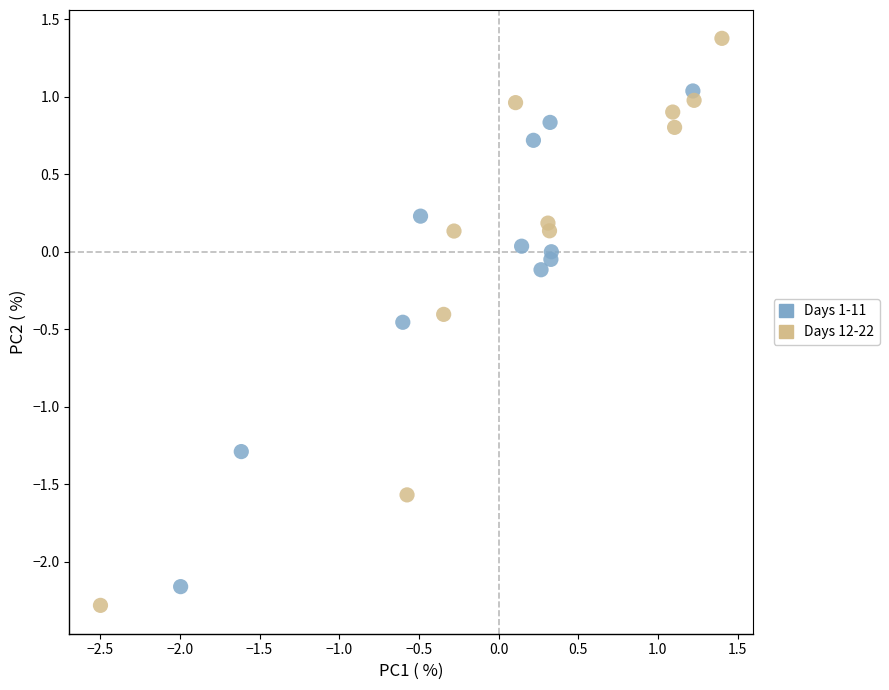

Which series has the widest spread of Y values?

Days 12-22